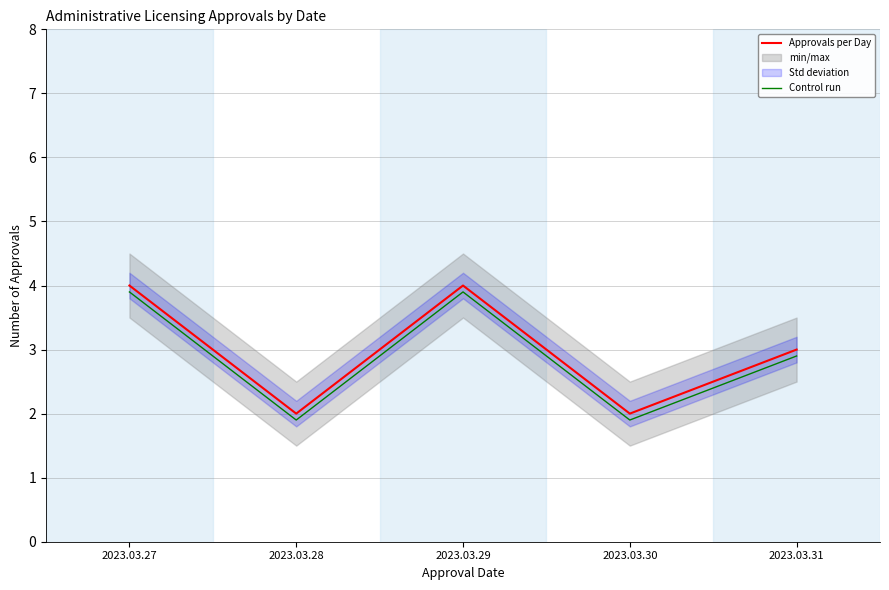

What is the sum of all Control run values?

14.5